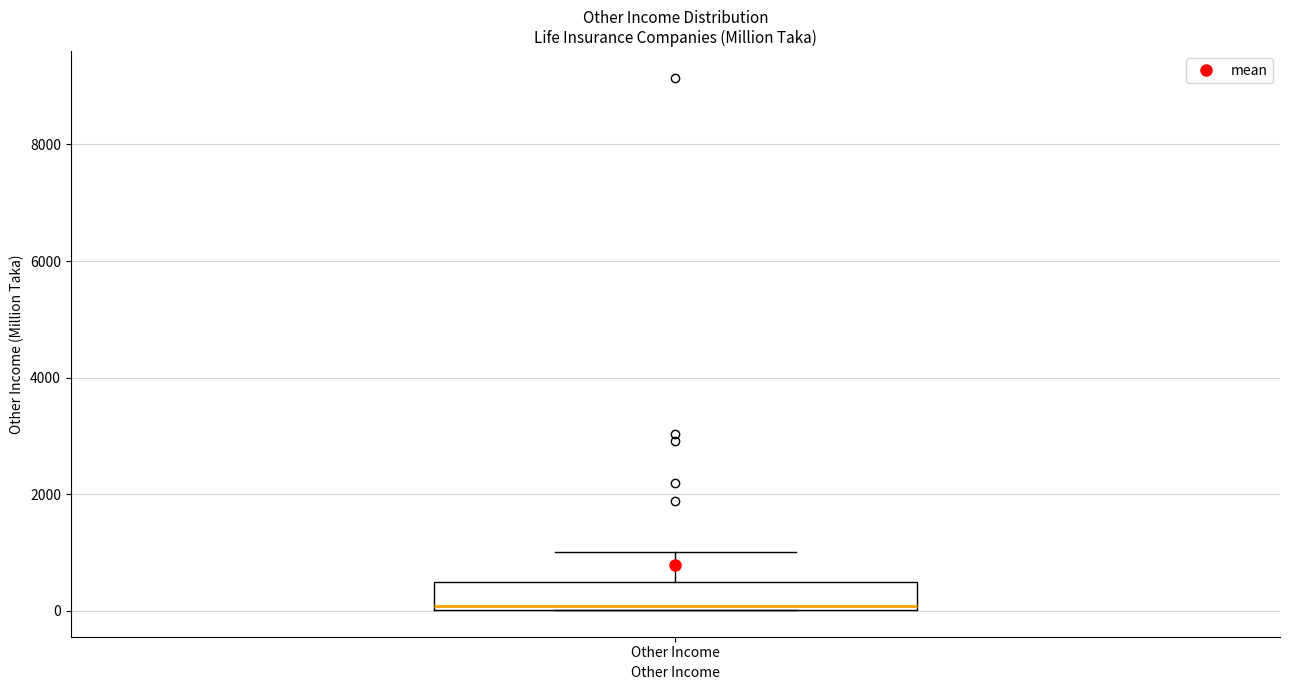

Read this box plot against the y-axis: the position of the median line, the range covered by the box, and the ends of both whiskers. The values are not printed on the chart, so give them approximately, as read against the axis.

median 0 (just above the box's lower edge), box 0 to 400, whiskers 0 to 1000